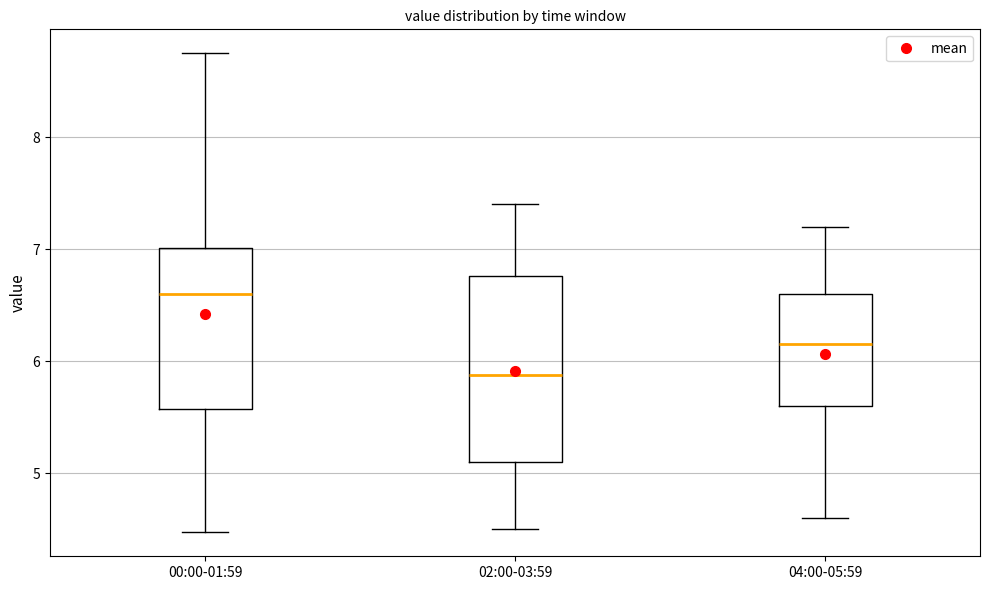

Which box has the lowest median line?

02:00-03:59